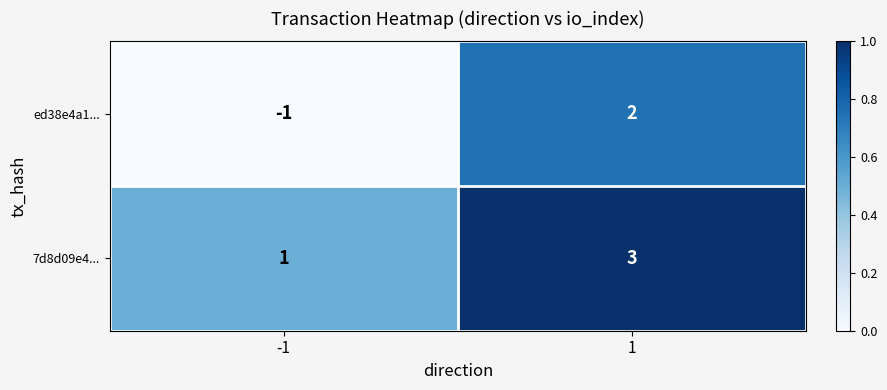

At how many categories does at least one series exceed 0?

2